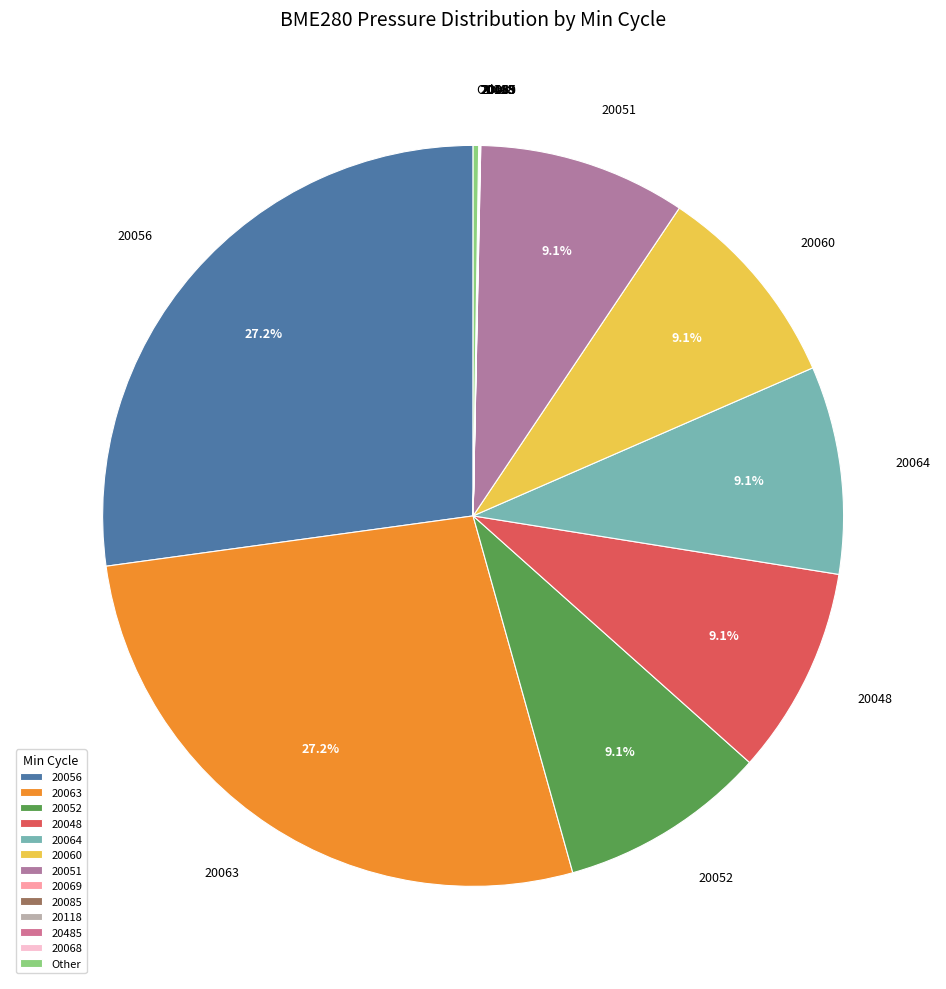

To the nearest percent, what portion does 20064 represent?

9%